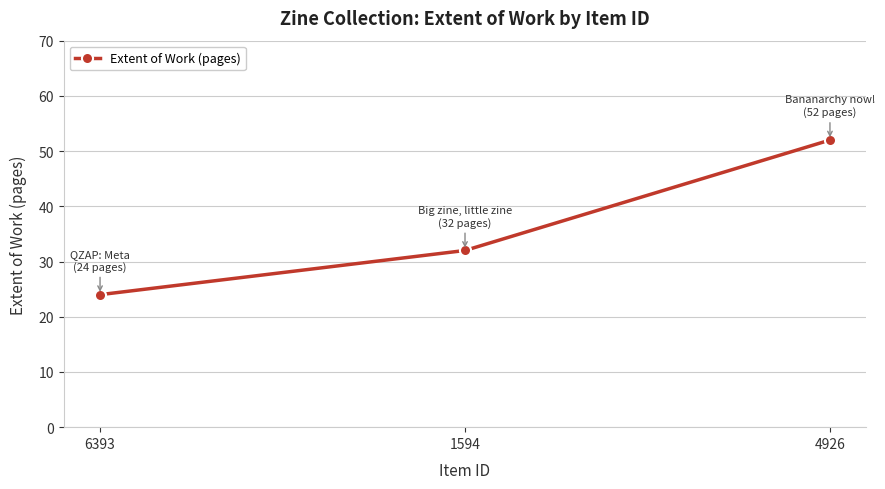

Between 1594 and 6393, which is larger?

1594